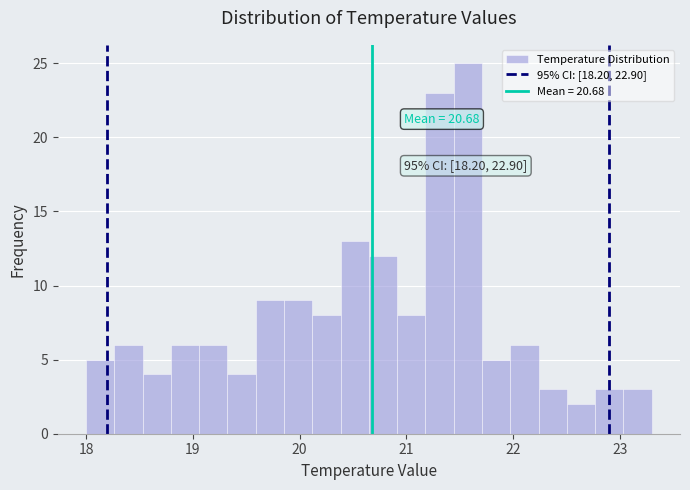

Around what value on the x-axis is the tallest bar? Give the approximate position of its centre, as read against the axis.

21.6